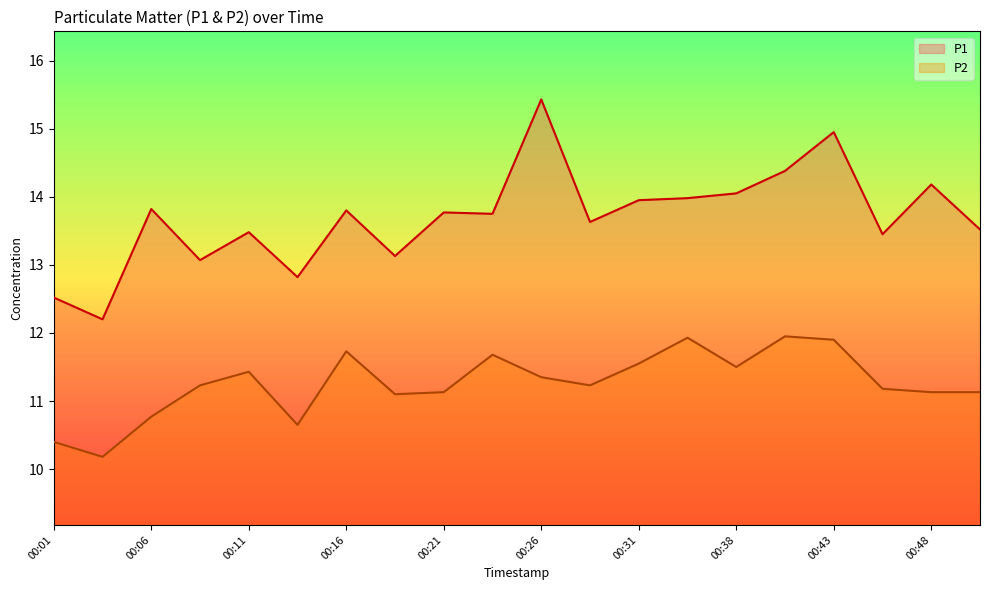

What is the value of the P1 point at the 4th from the left?

13.1